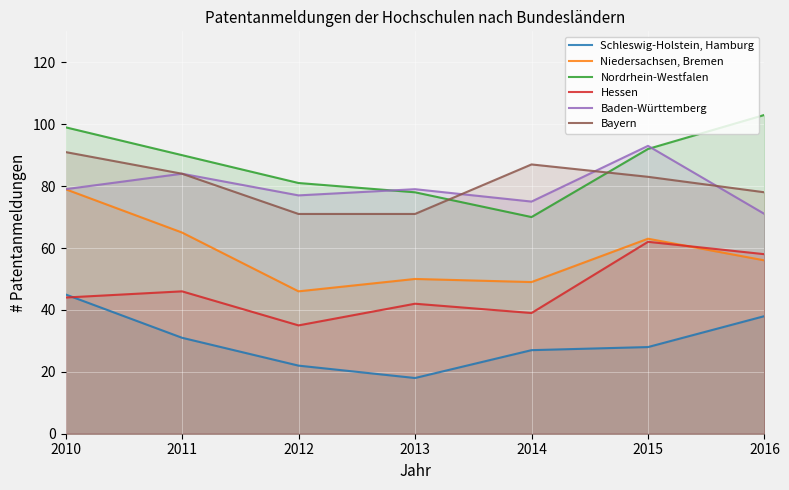

What is the total value across all series at 2014?

347